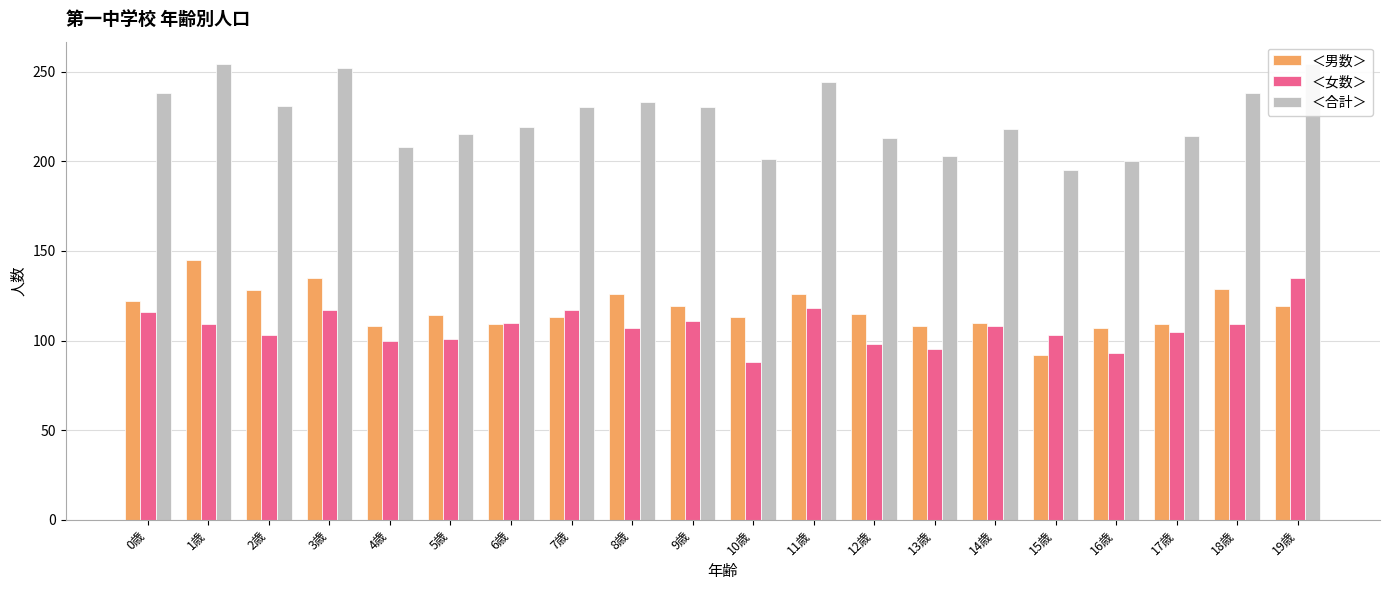

Between 3歳 and 14歳, which is larger?

3歳